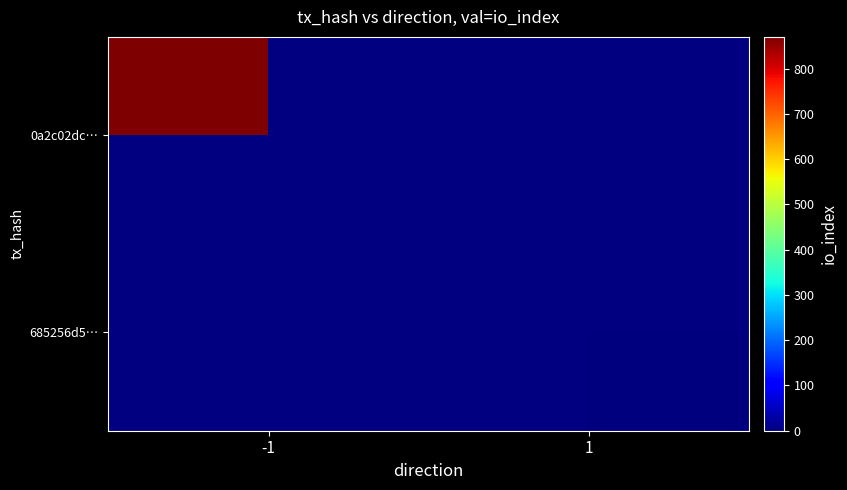

Where is 0a2c02dc… nearest to the value 870?

-1